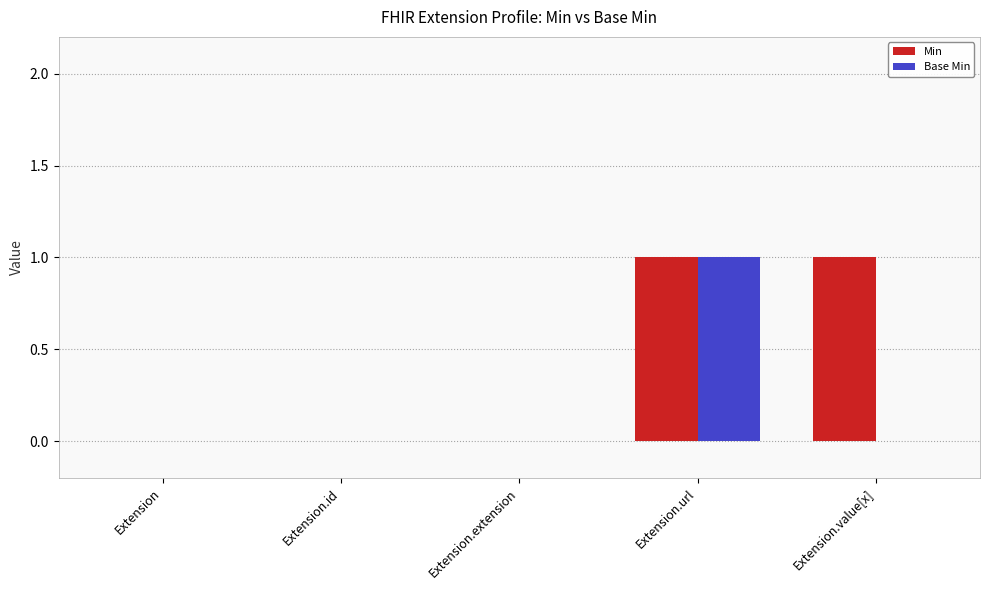

True or false: Base Min has a value of -1 at Extension.value[x].

False